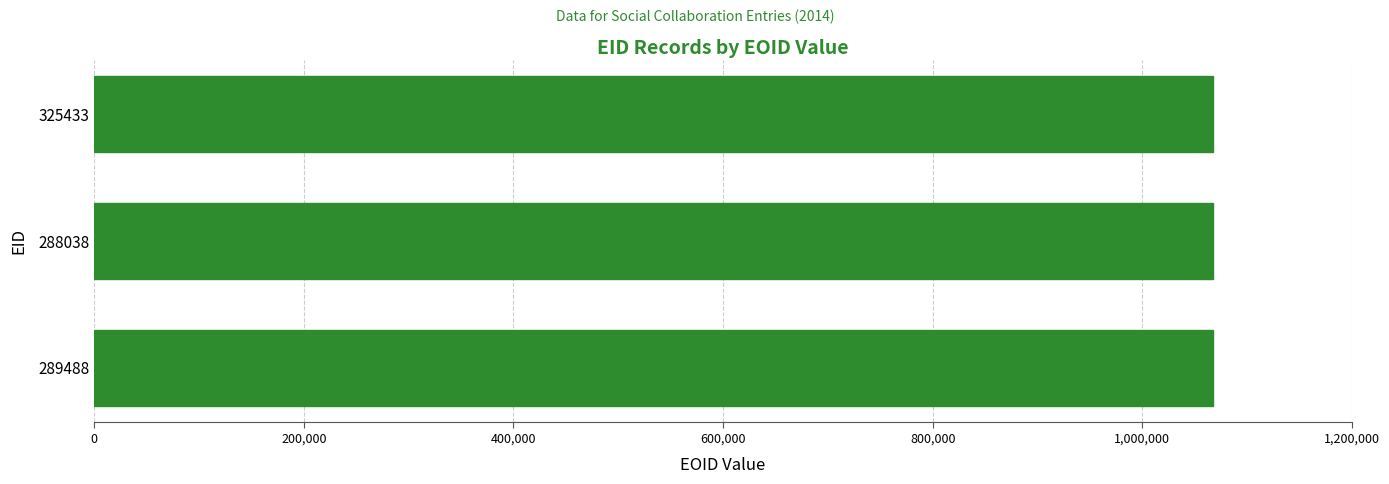

How many data points are less than 1066948?

1